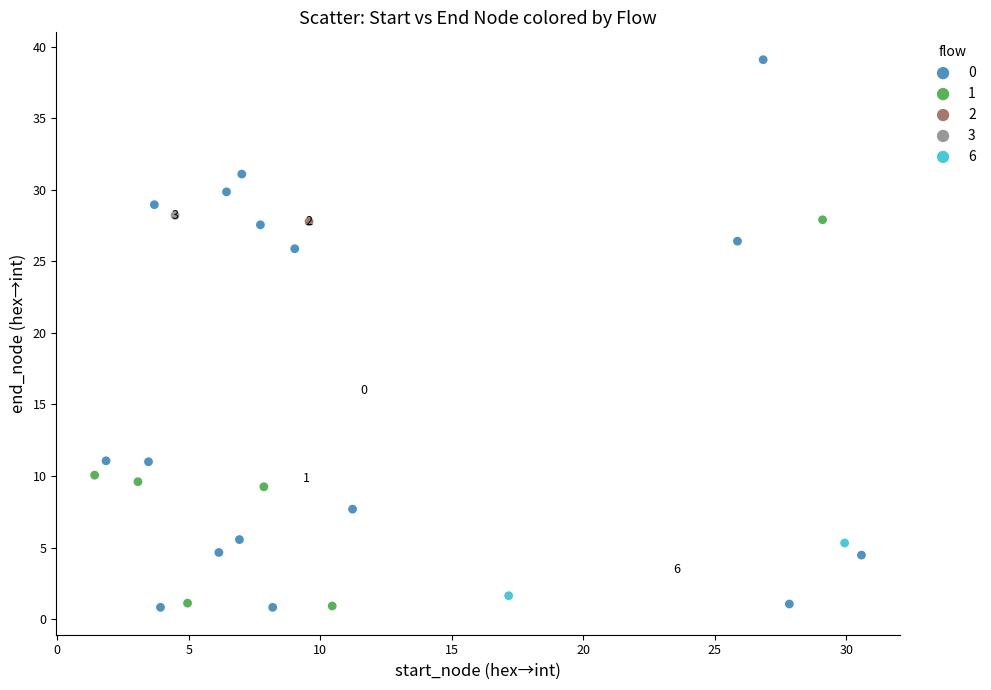

What are all the series names shown in the legend?

0, 1, 2, 3, 6